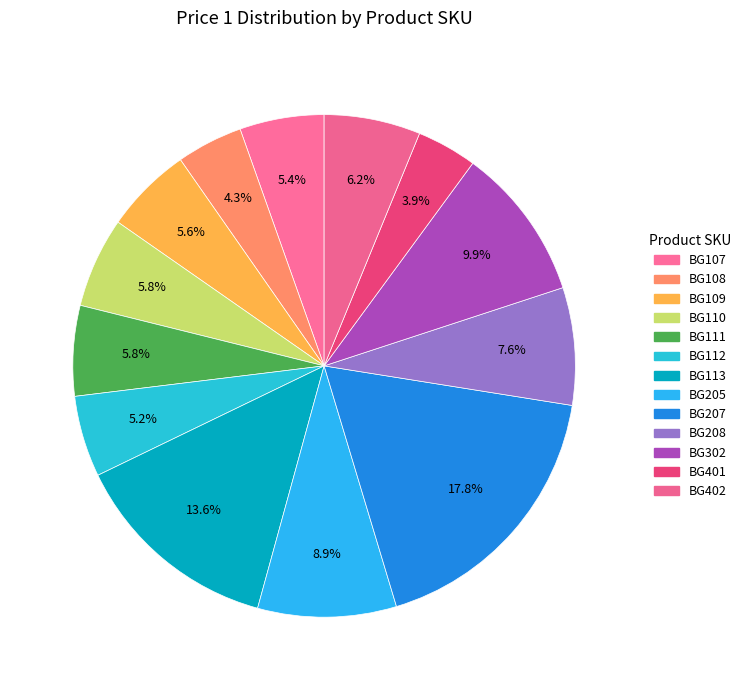

Combined, do BG108 and BG402 account for over 50%?

No